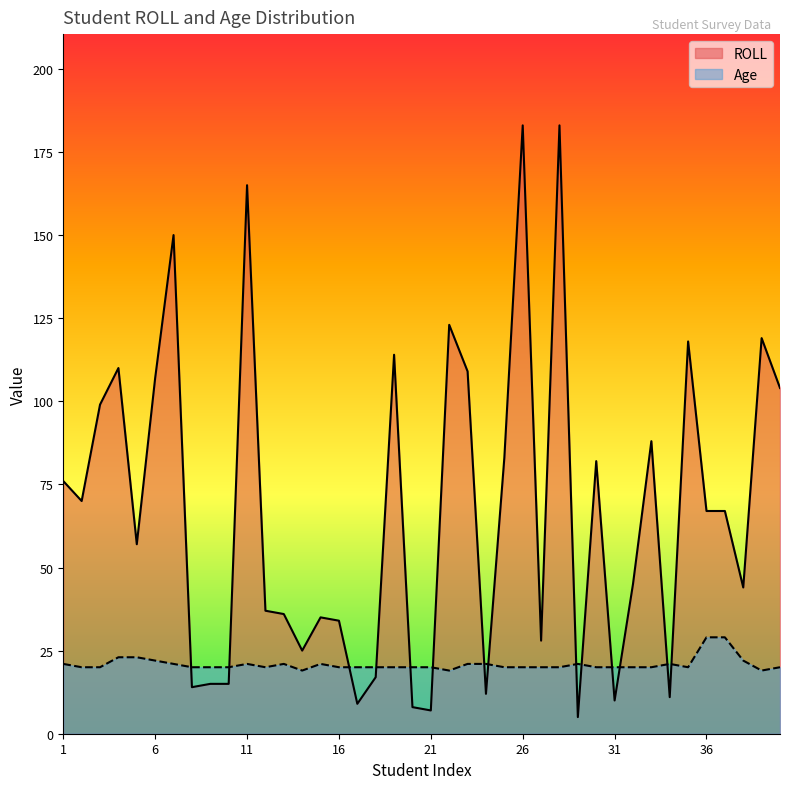

What are all the series names shown in the legend?

ROLL, Age